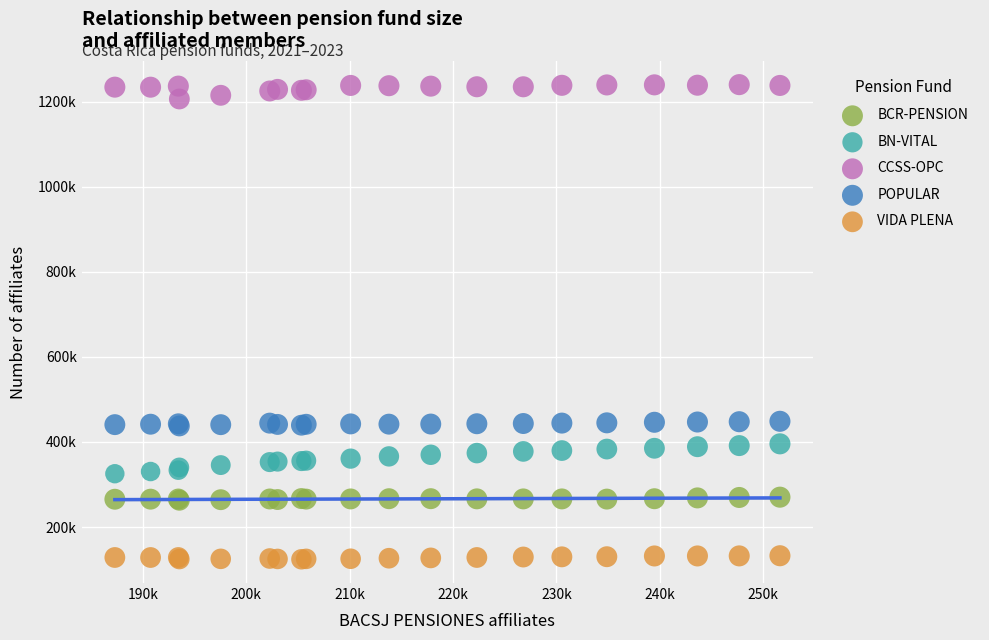

Which series contains the highest Y value?

CCSS-OPC